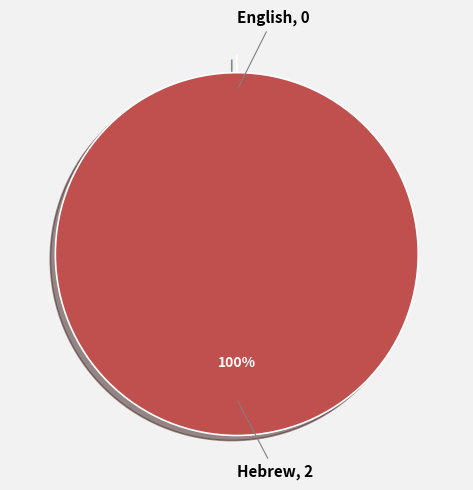

What portion of the pie excludes English?

100.0%